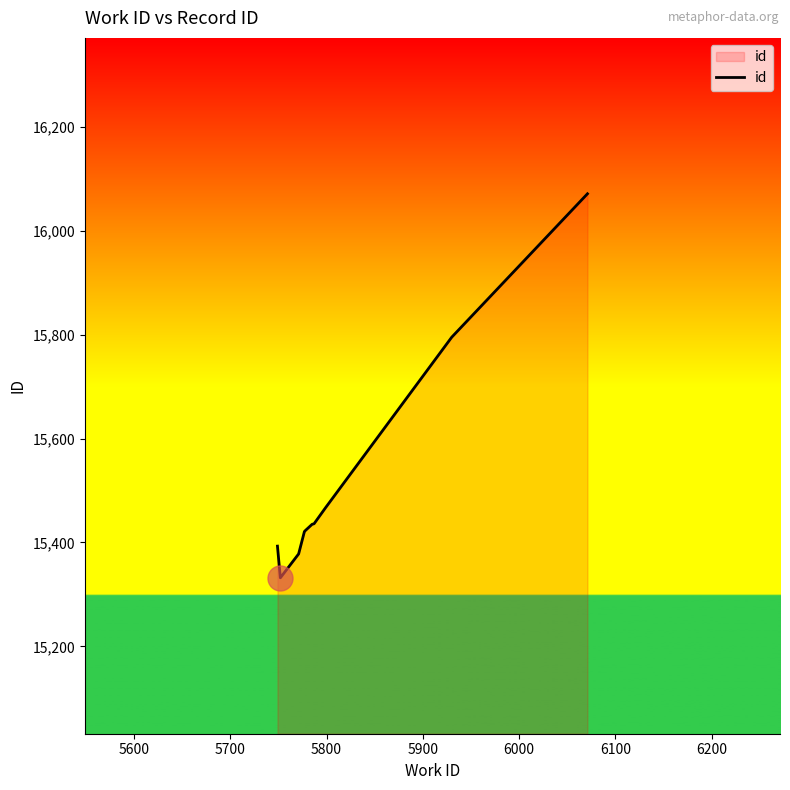

What is the smallest value displayed?

15332